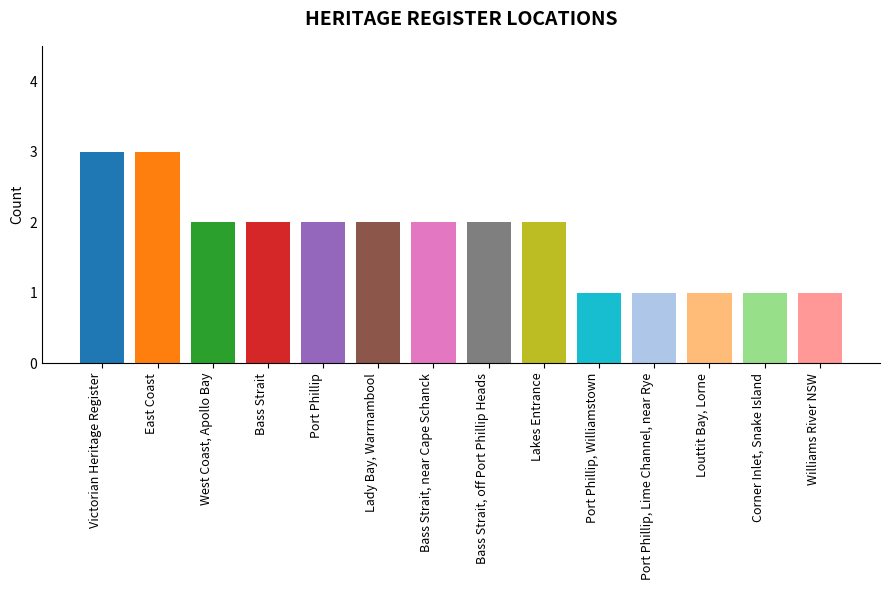

How many bars are there in total?

14